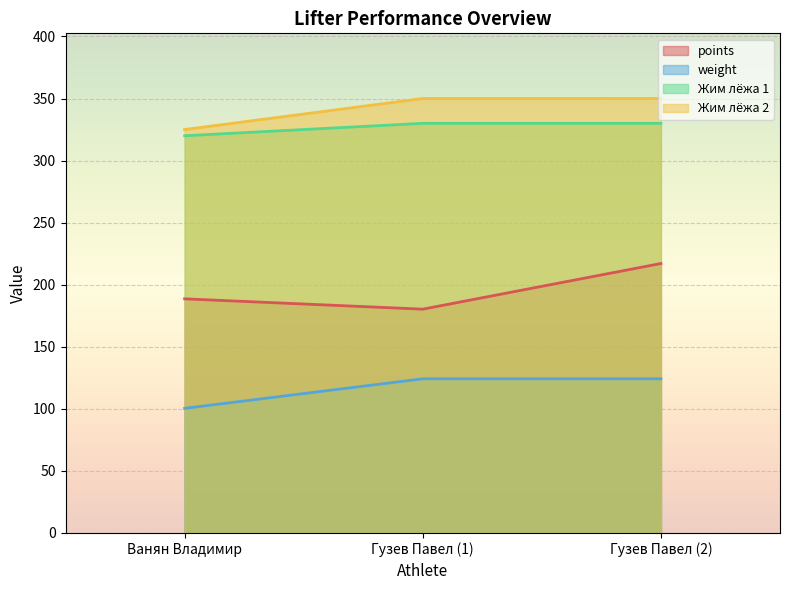

Rank the categories by Жим лёжа 1 value from lowest to highest.

Ванян Владимир, Гузев Павел (1), Гузев Павел (2)